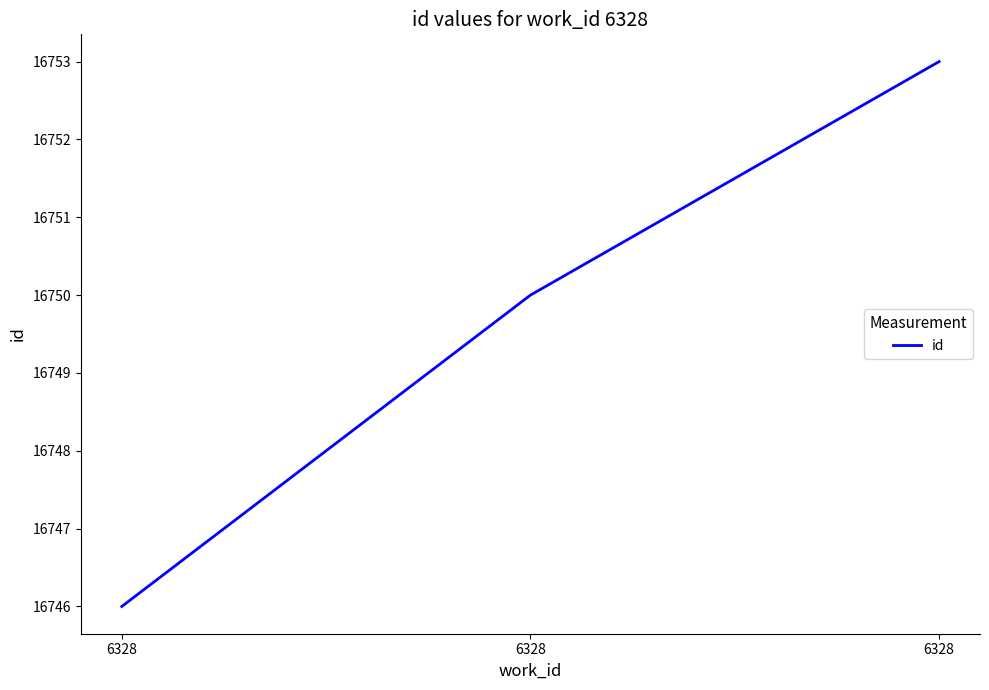

What is the smallest value displayed?

16746